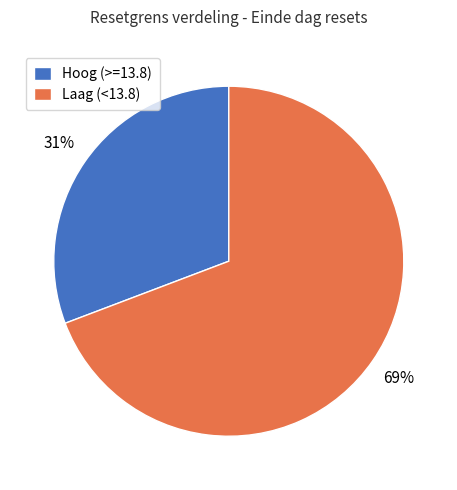

What is the largest slice in the pie chart?

Laag (<13.8)